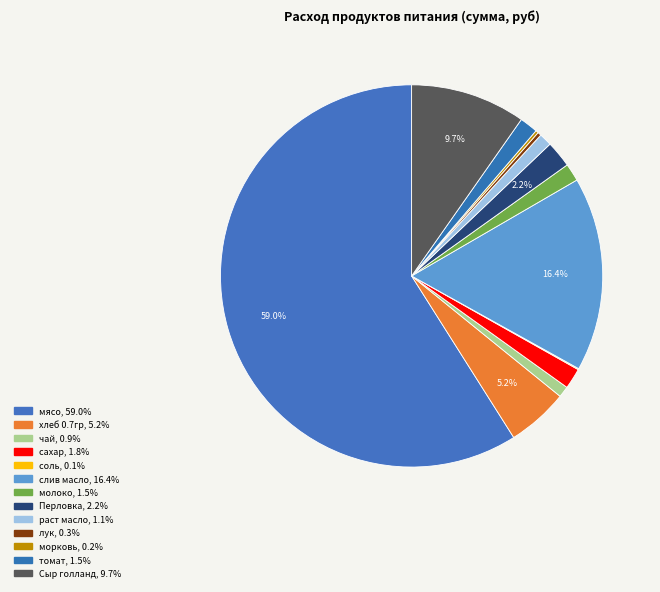

How many slices are in this pie chart?

13